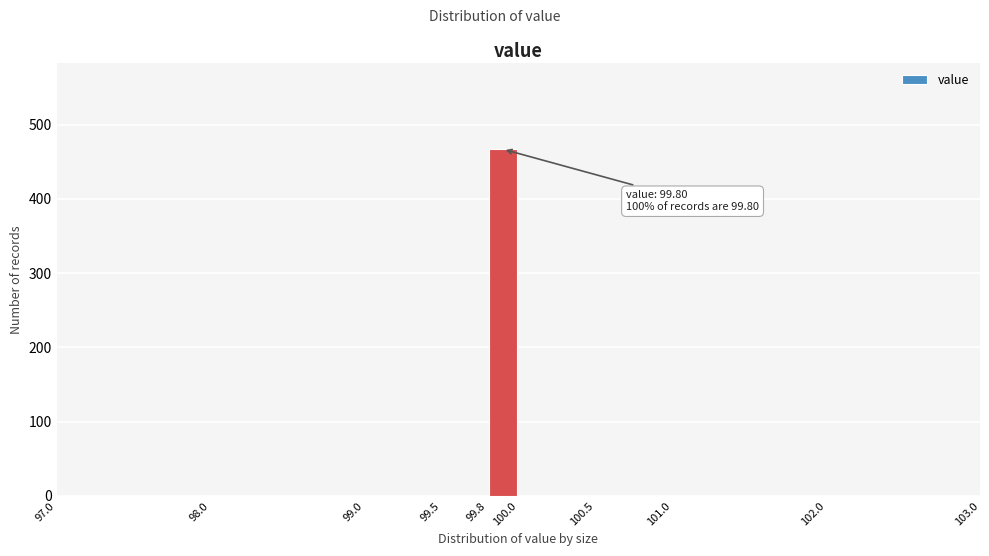

Which range on the x-axis has the tallest bar?

99.8 to 100.0